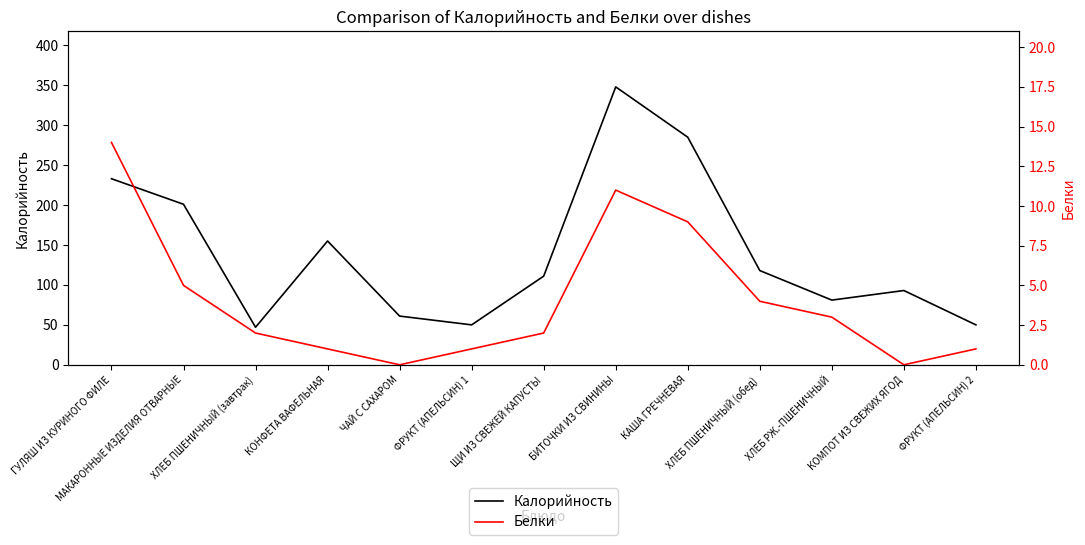

Which category has the highest value across all series?

БИТОЧКИ ИЗ СВИНИНЫ